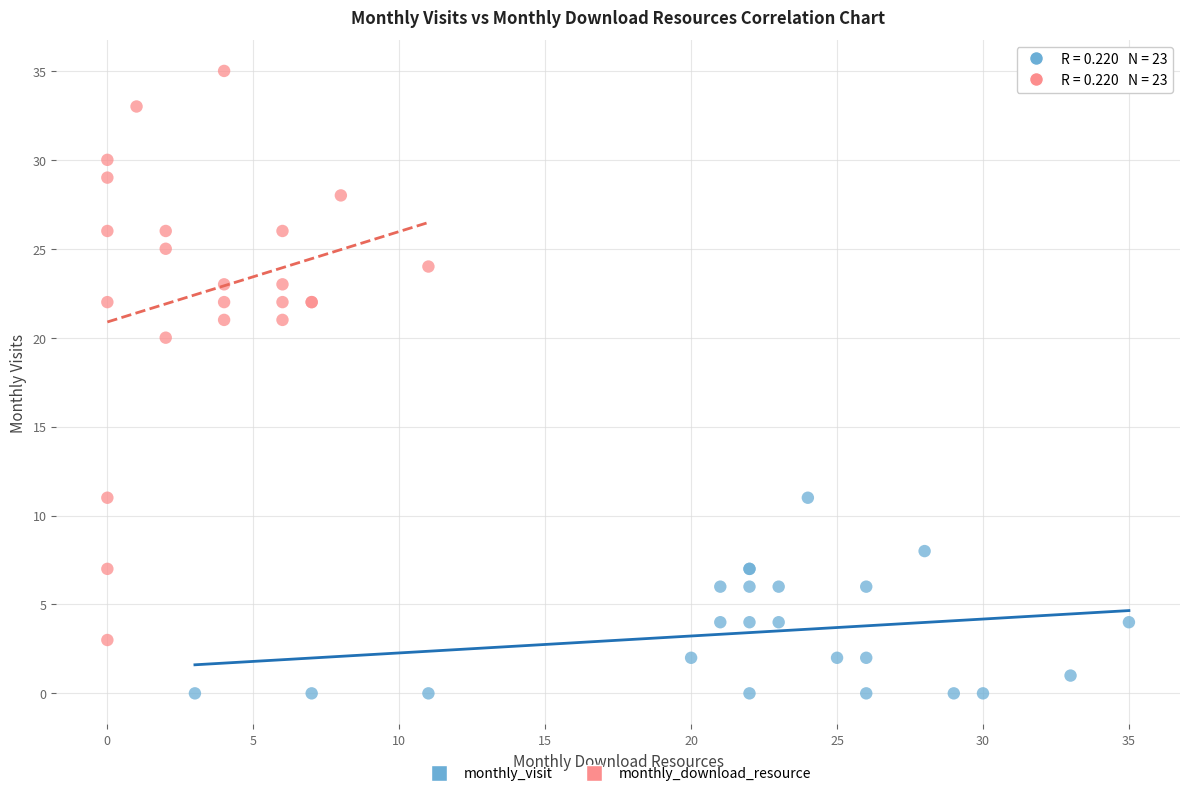

What are all the series names shown in the legend?

monthly_visit, monthly_download_resource